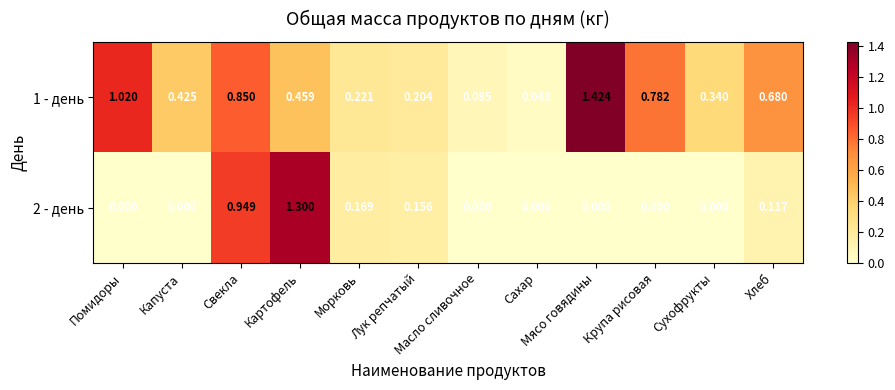

The 2 - день series shows -0.5 at Мясо говядины. True or false?

False